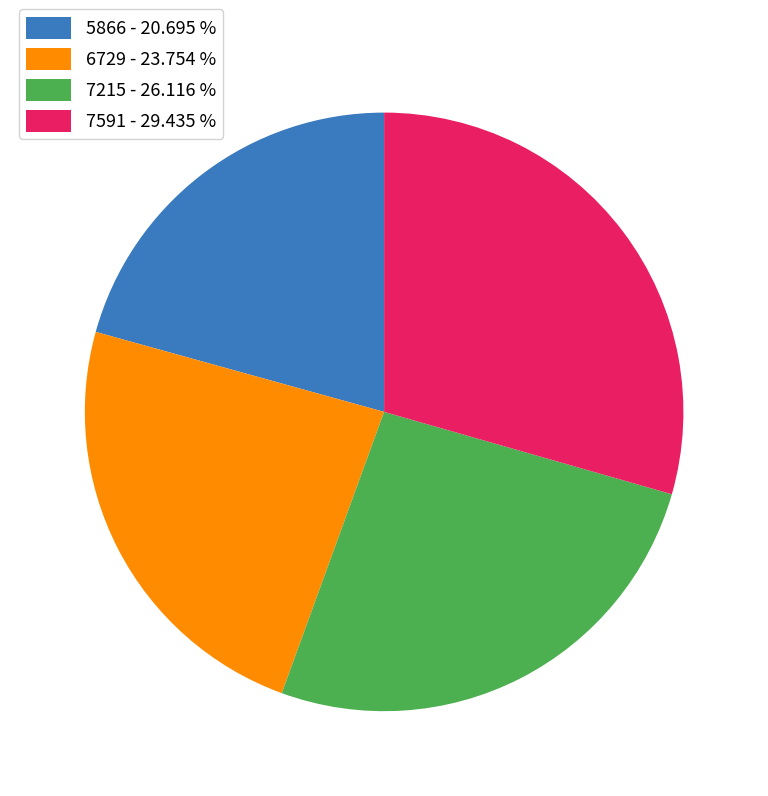

Is it true that 5866 is 13% of the pie?

False